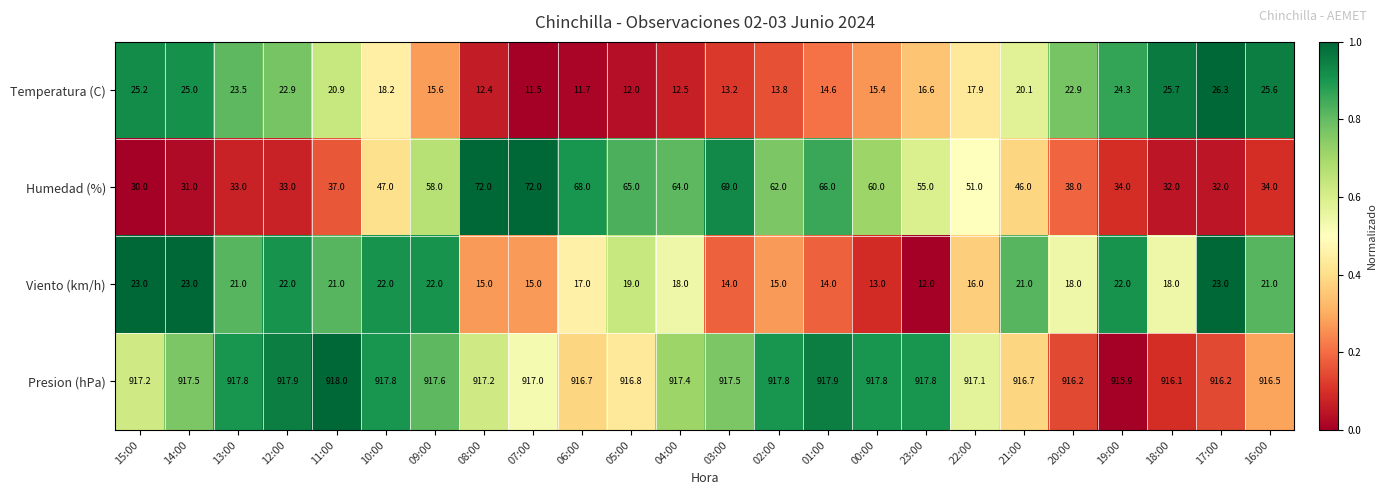

List the series in order of their peak value, lowest first.

Viento (km/h), Temperatura (C), Humedad (%), Presion (hPa)